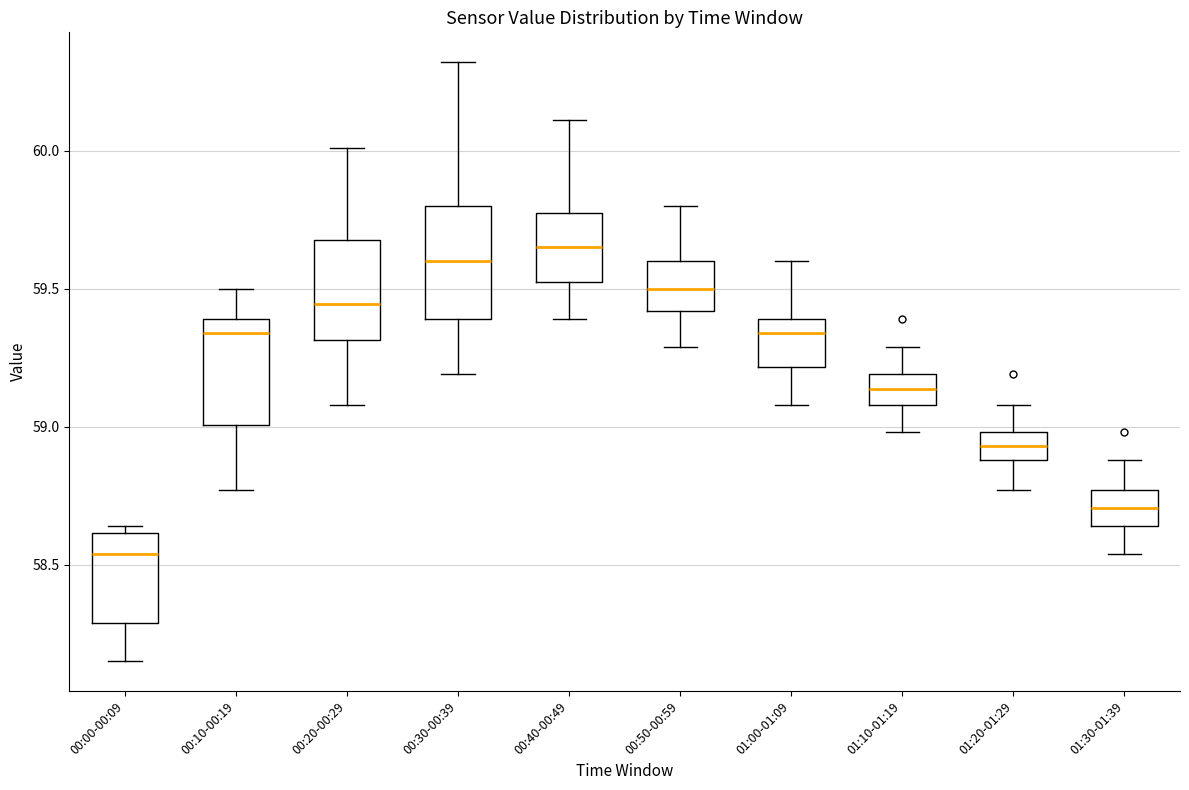

Where is the upper edge of the box for 00:10-00:19 on the y-axis? The values are not printed on the chart, so give them approximately, as read against the axis.

59.40